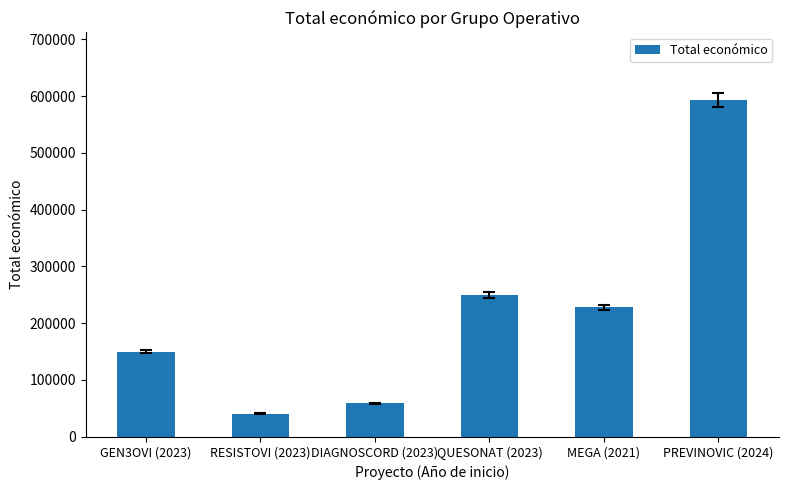

Approximately how many times larger is the value at MEGA (2021) compared to PREVINOVIC (2024)?

0.4